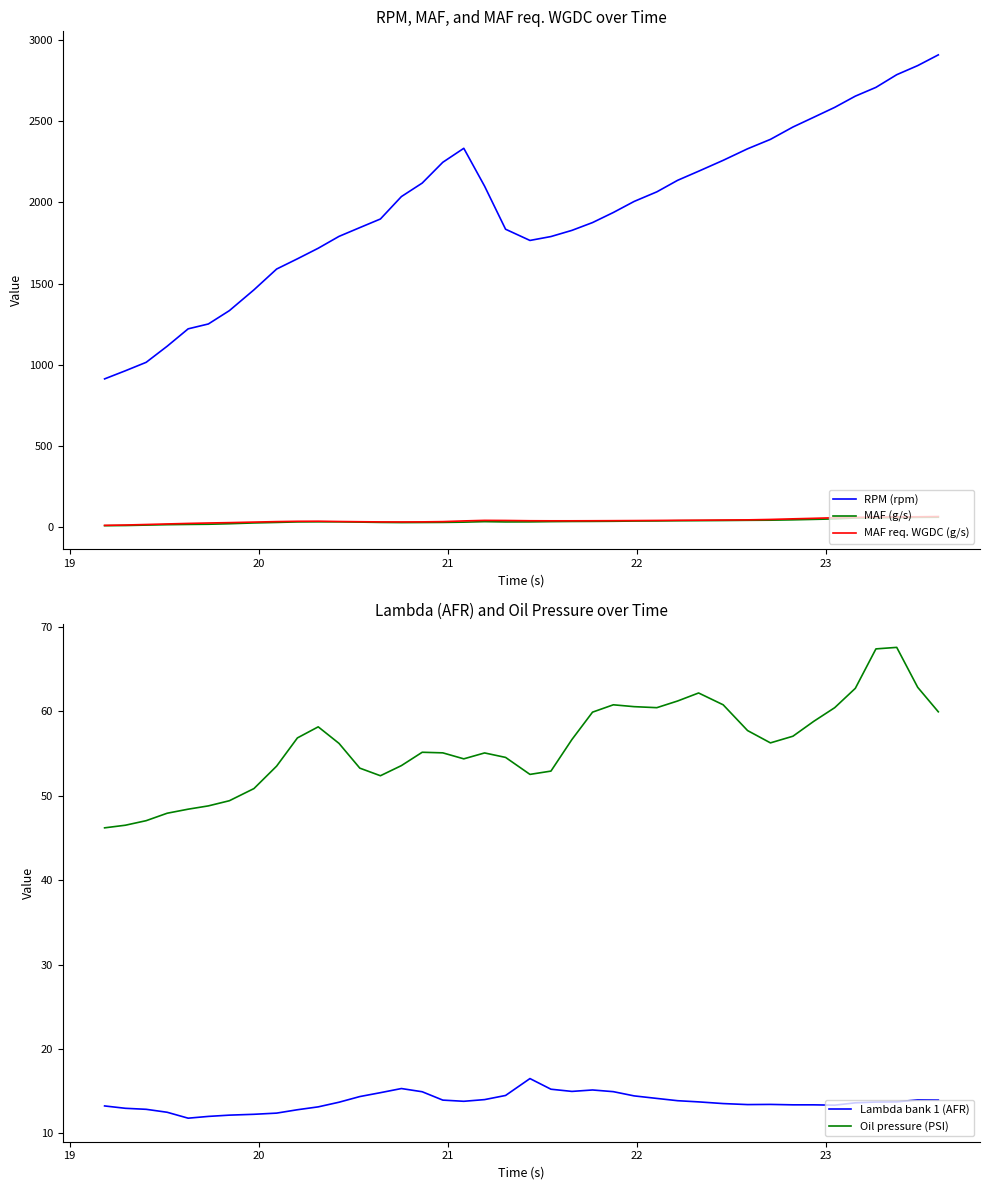

True or false: RPM (rpm) and MAF (g/s) intersect in this chart.

False